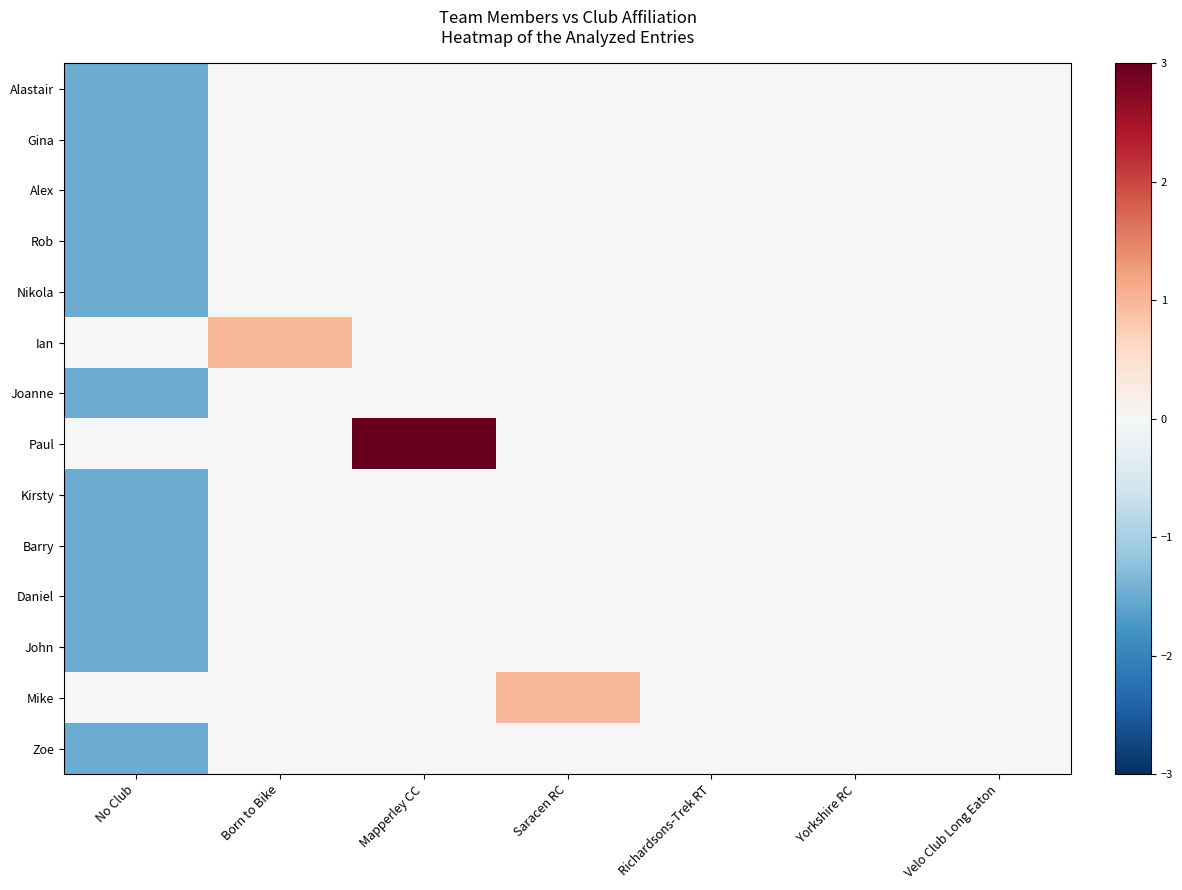

What is the spread (max minus min) of values at Born to Bike?

1.0